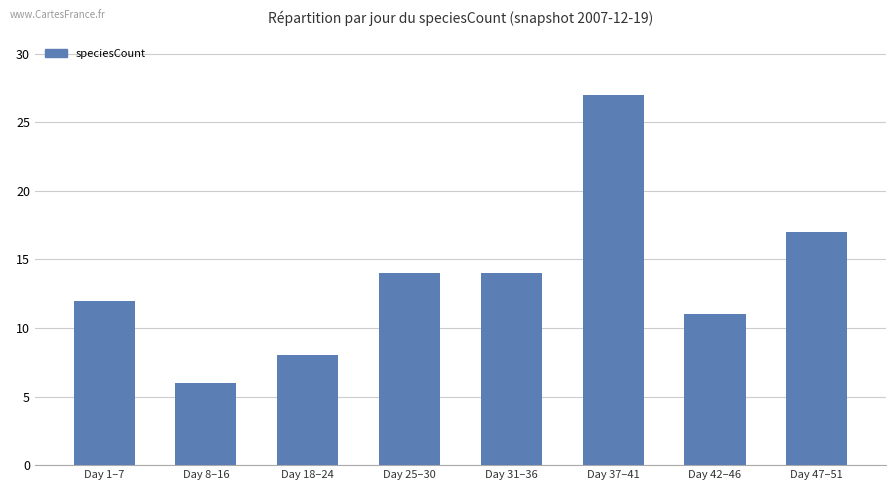

Reading left to right, list all the values displayed in this chart.

Day 1–7=12	Day 8–16=6	Day 18–24=8	Day 25–30=14	Day 31–36=14	Day 37–41=27	Day 42–46=11	Day 47–51=17